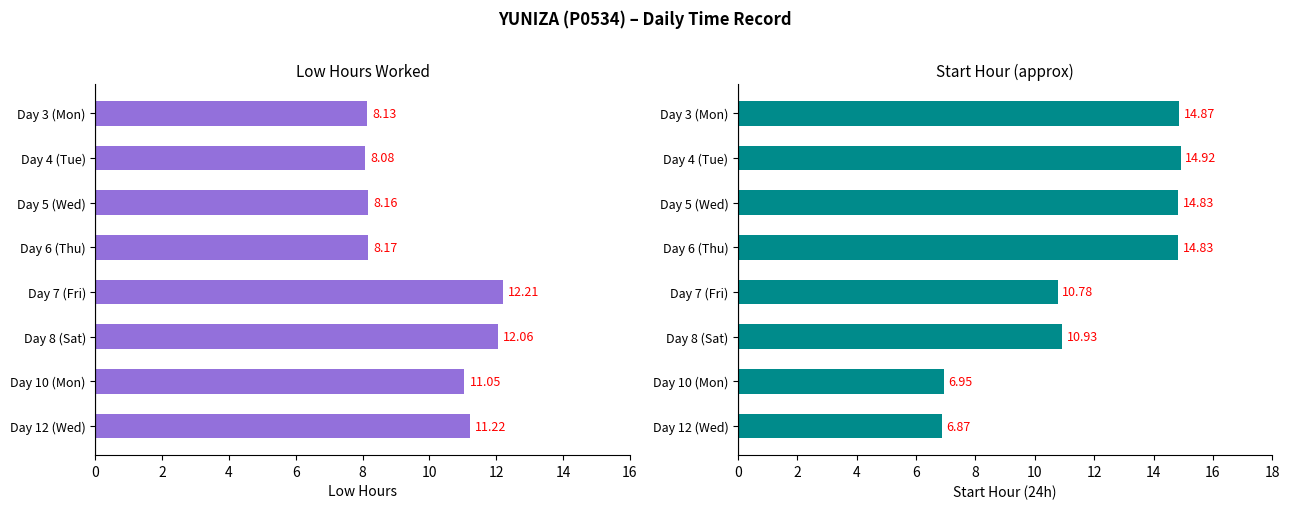

Which series changed the most between 4 and 12?

Start Hour